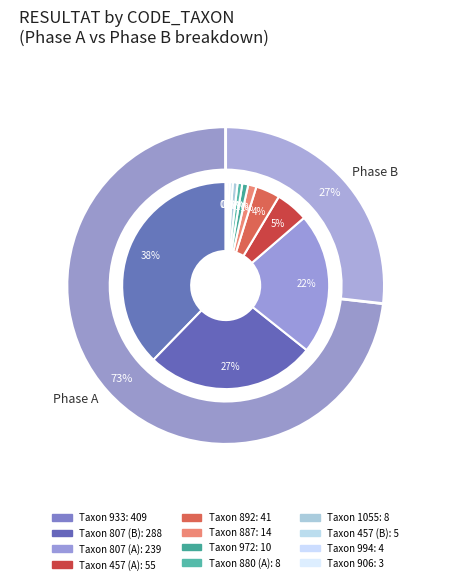

The 994 slice represents 0% of the pie. True or false?

True